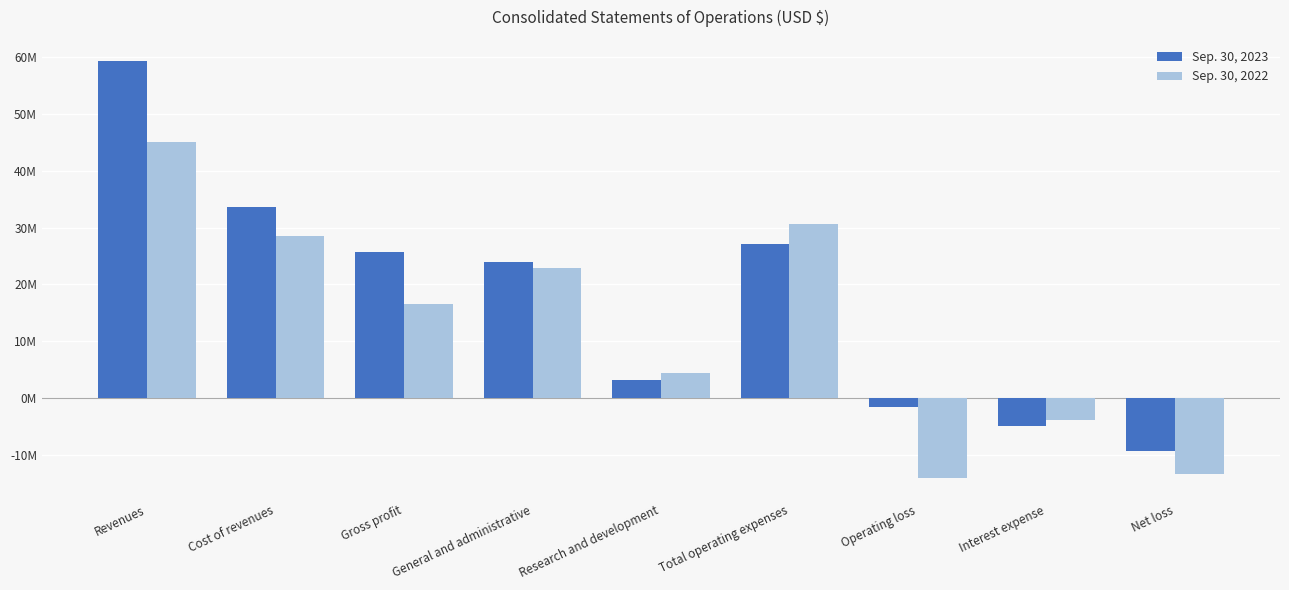

What is the difference between the maximum and second lowest values in the Sep. 30, 2023 series?

64334860